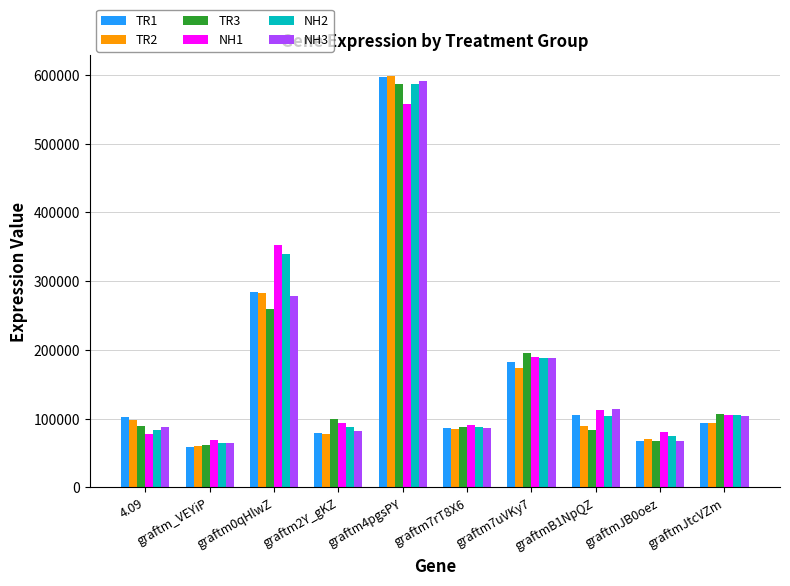

Which series changed the most between graftm0qHlwZ and graftm2Y_gKZ?

NH1